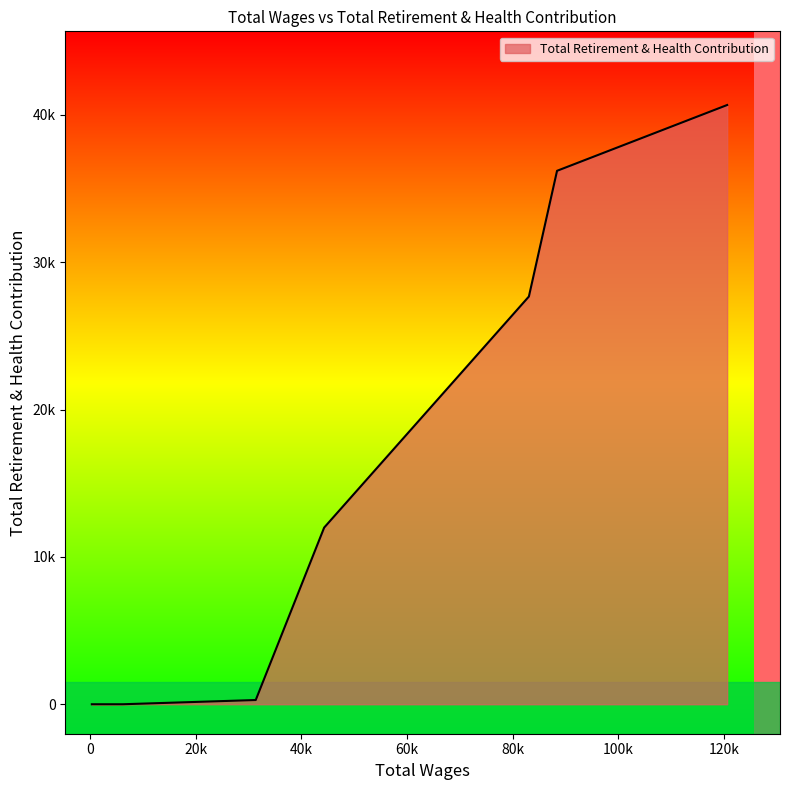

Does the chart display data point markers on the line(s)?

No